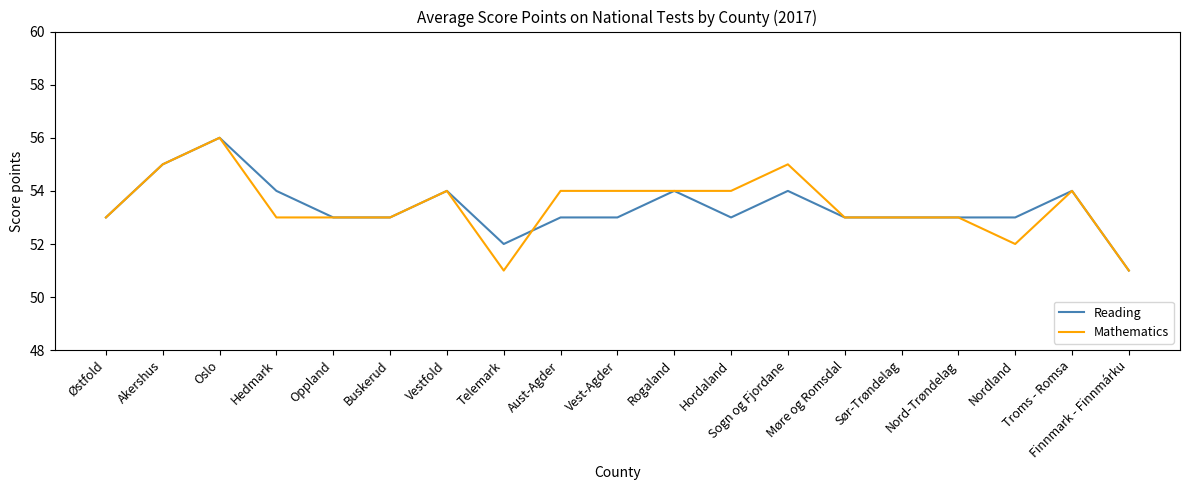

Is it true that Reading equals 53 at Nord-Trøndelag?

True